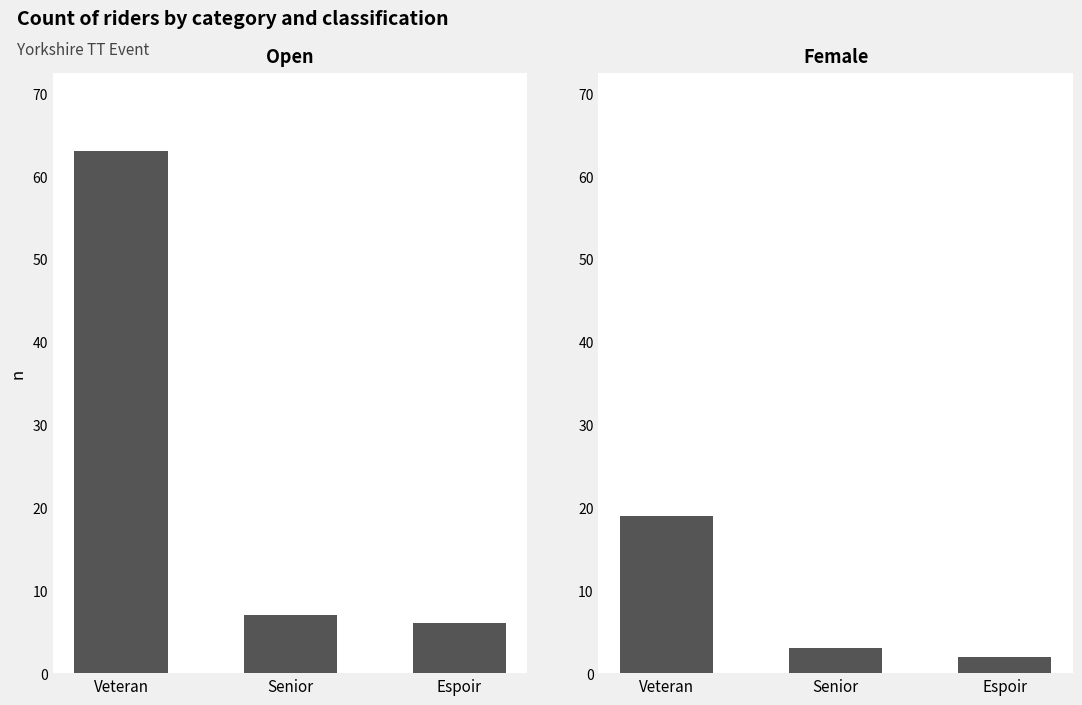

What is the difference between the maximum and second lowest values in the Female series?

16